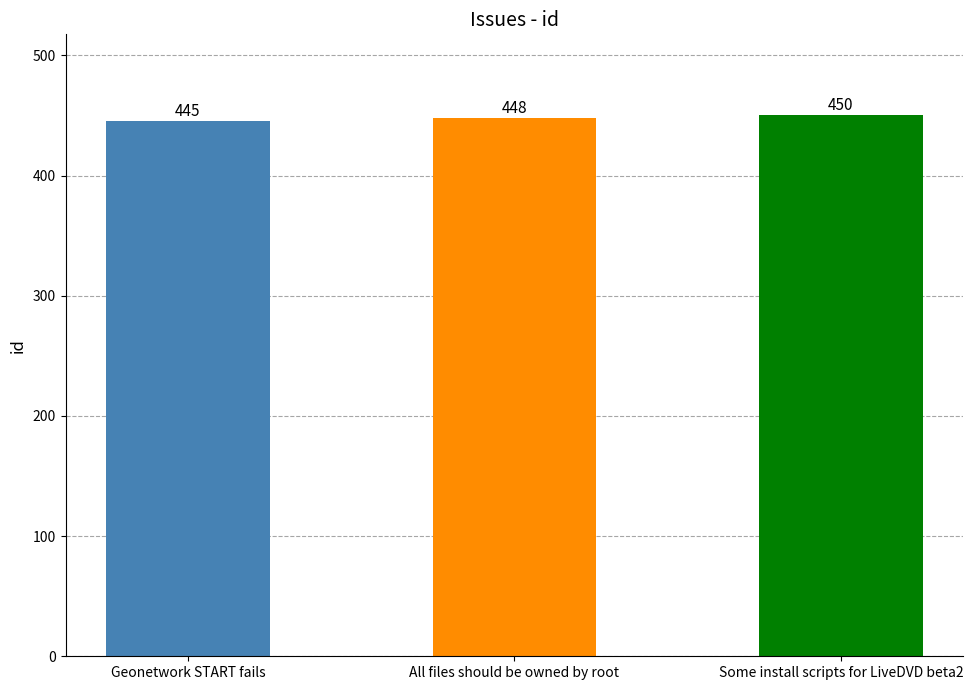

What value does the data have at Some install scripts for LiveDVD beta2?

450